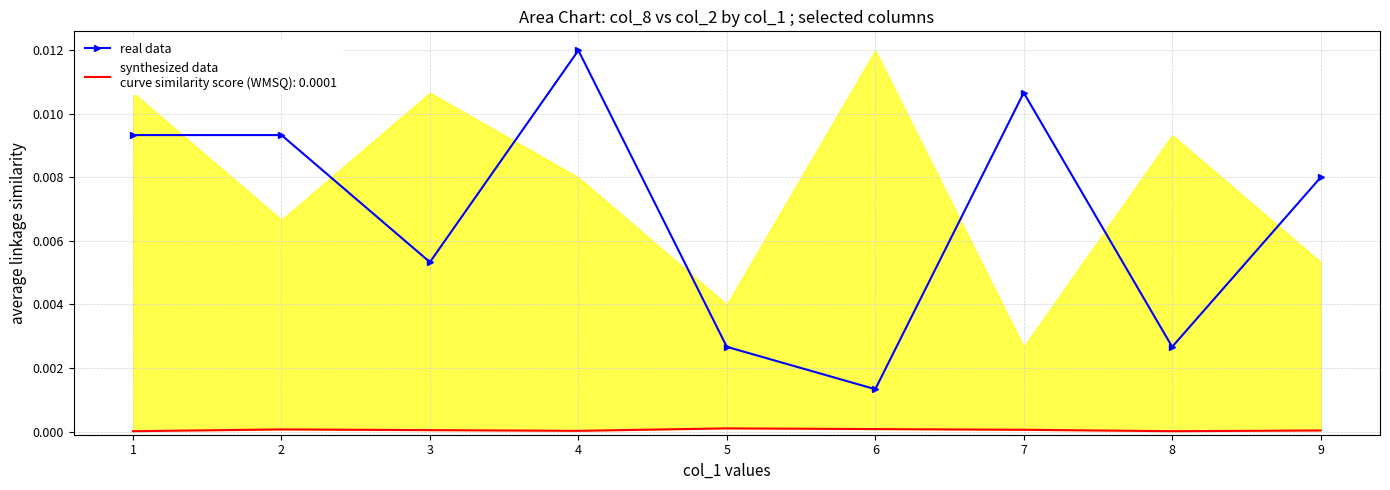

How many interior local peaks (higher than both neighbors) does the data have?

2